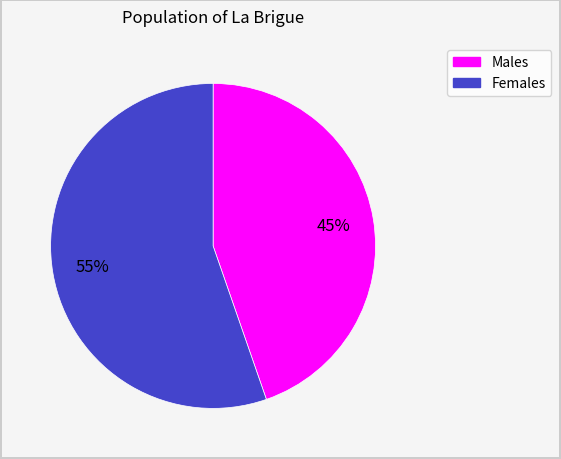

To the nearest percent, what is the average slice percentage?

50%